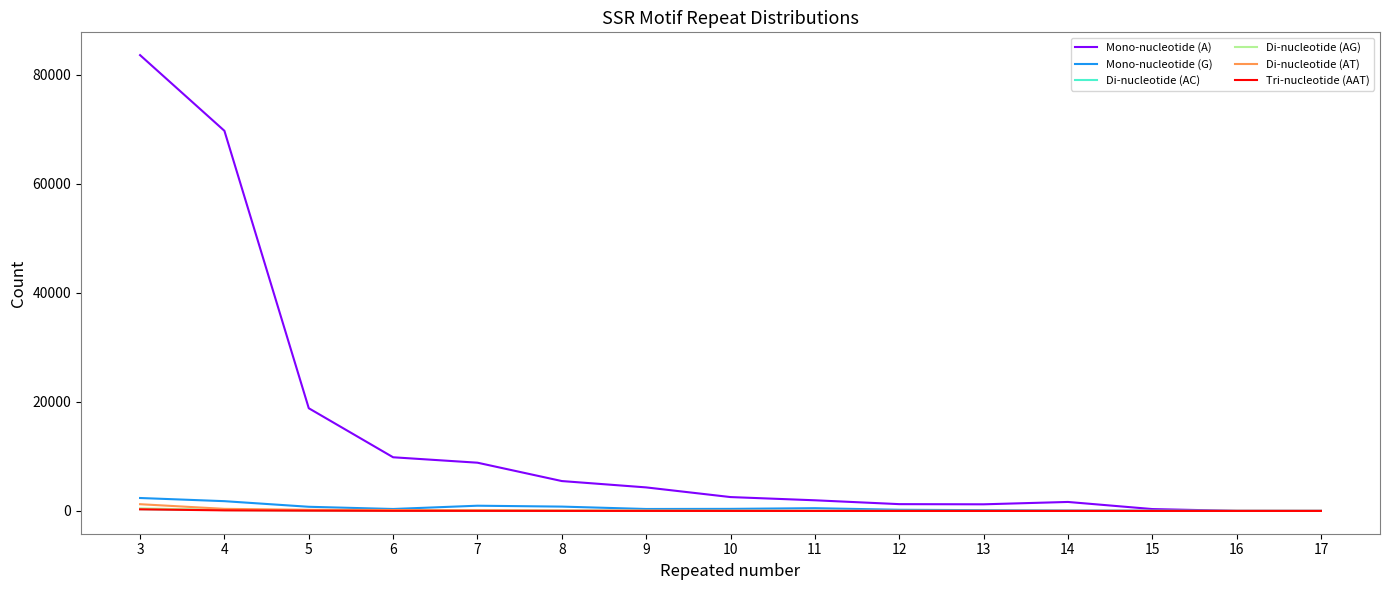

At how many categories does at least one series exceed 73202?

1